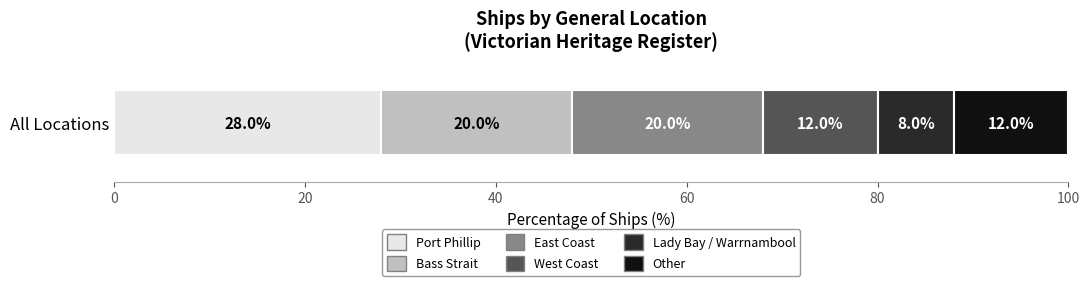

What is the approximate value of Port Phillip at All Locations?

28.0